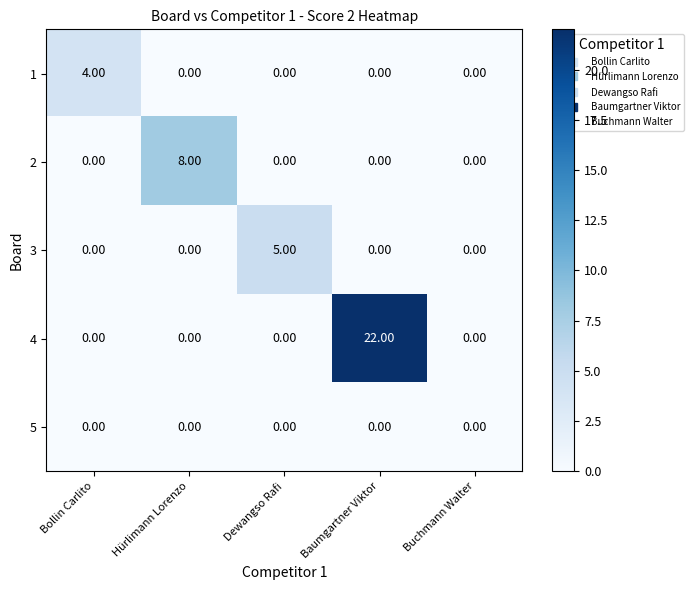

Which series has the largest total across all categories?

4